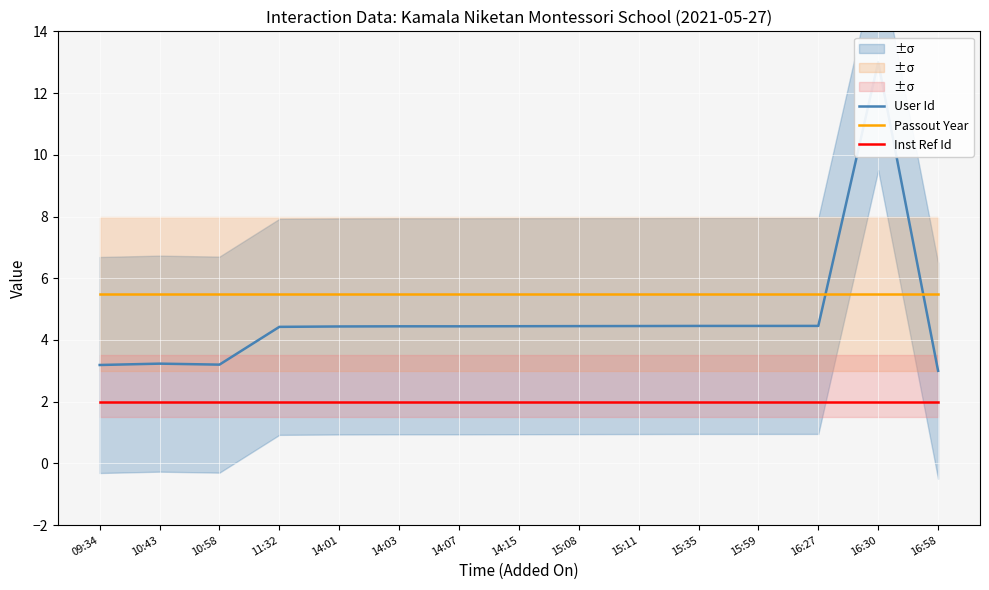

Which label corresponds to the smallest value in the chart?

09:34